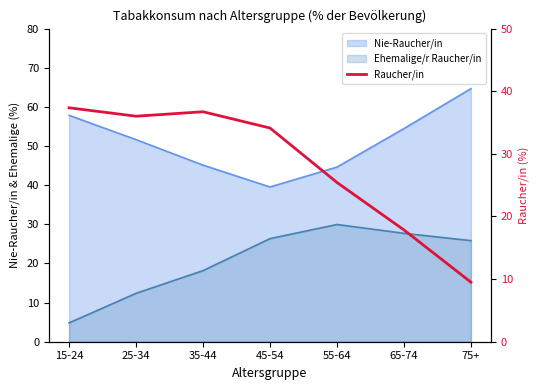

What is the average value?

28.1